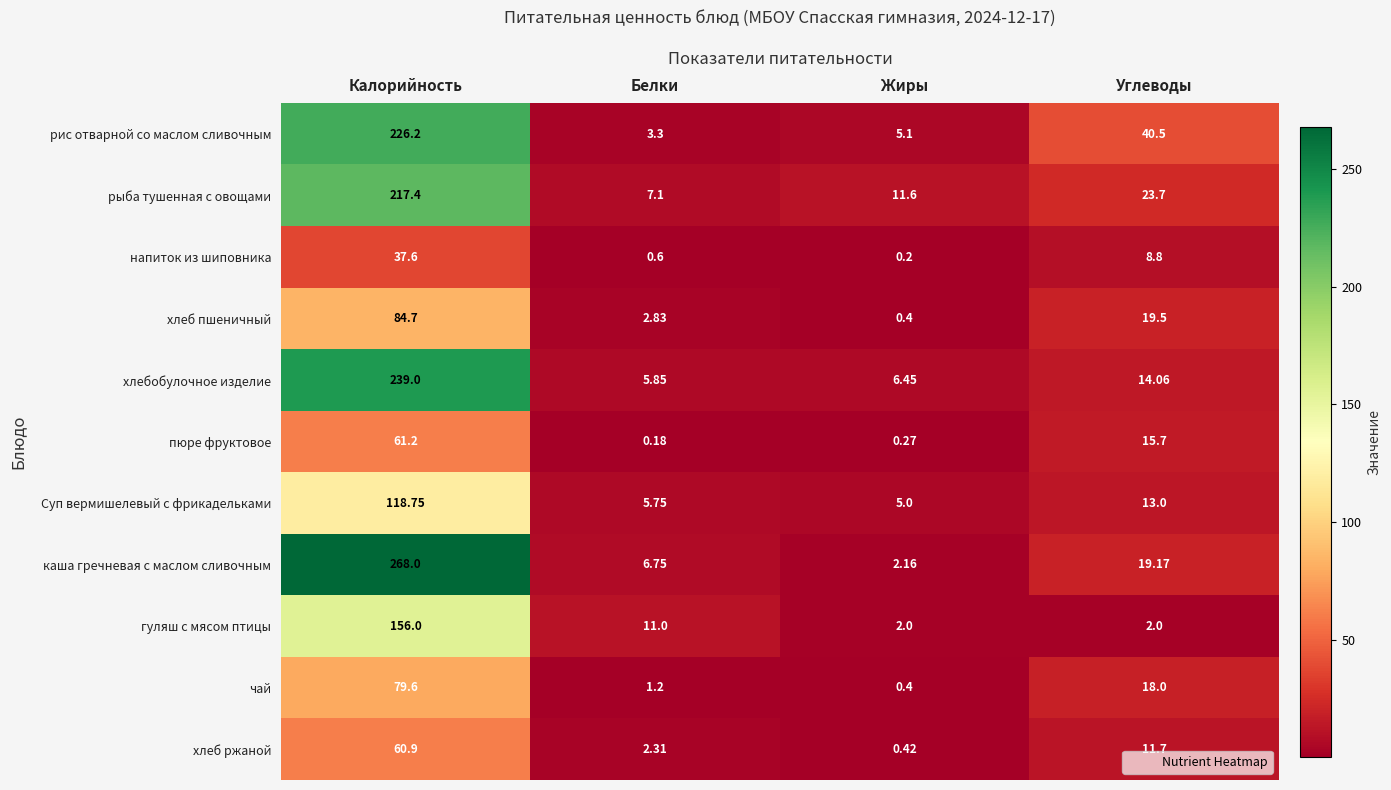

Between Белки and Жиры, which series saw the biggest shift?

гуляш с мясом птицы